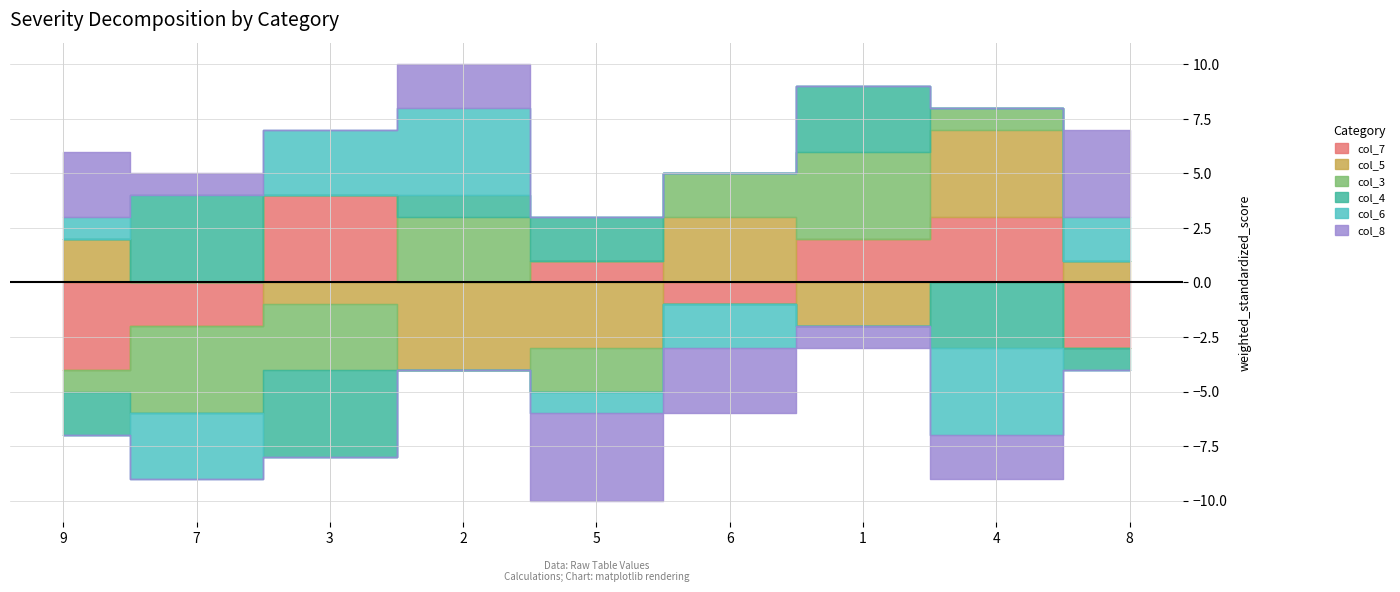

Does the chart have visible grid lines?

Yes